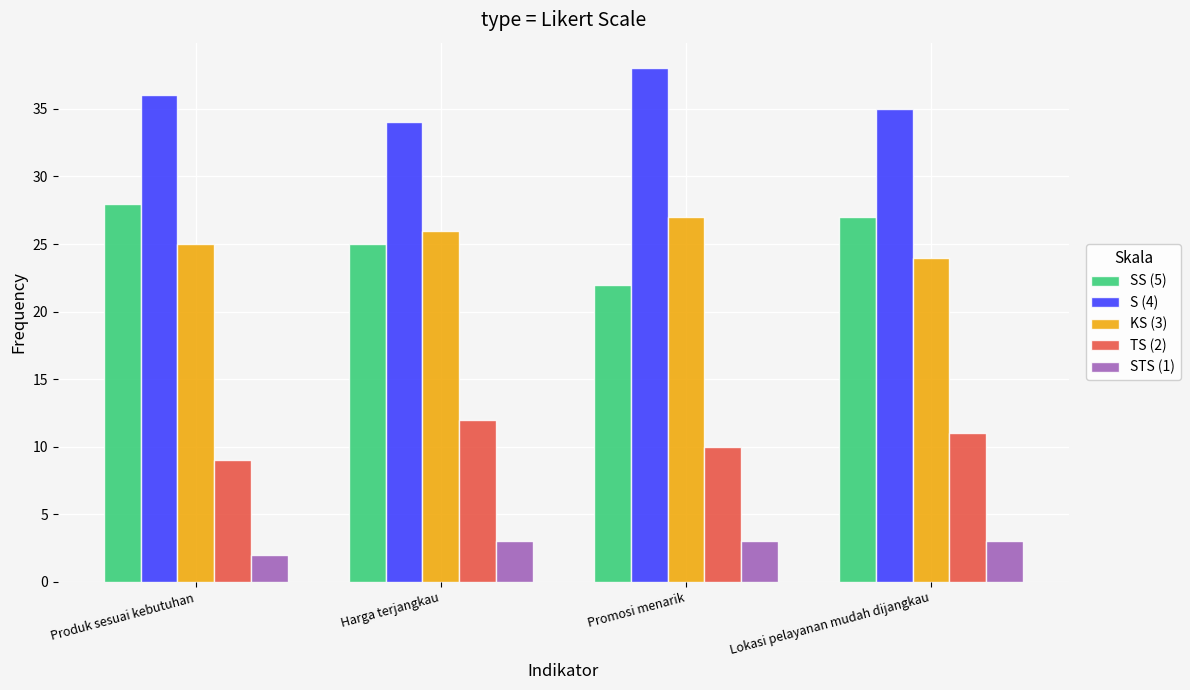

Reading right to left, what are all the values shown in this chart?

SS (5): 27	22	25	28
S (4): 35	38	34	36
KS (3): 24	27	26	25
TS (2): 11	10	12	9
STS (1): 3	3	3	2